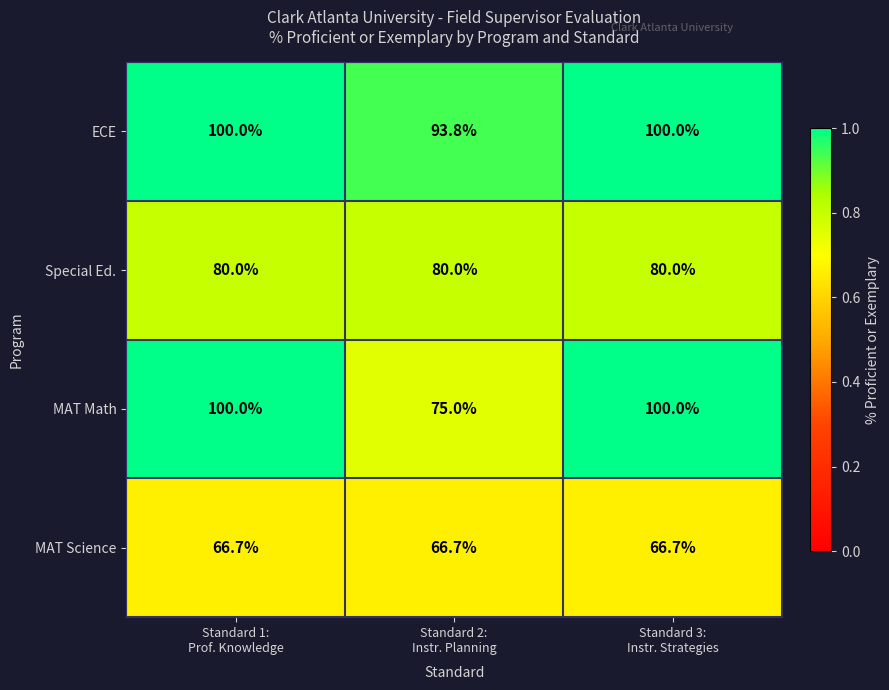

Reading right to left, what are all the values shown in this chart?

ECE: 100.0	93.8	100.0
Special Ed.: 80.0	80.0	80.0
MAT Math: 100.0	75.0	100.0
MAT Science: 66.7	66.7	66.7